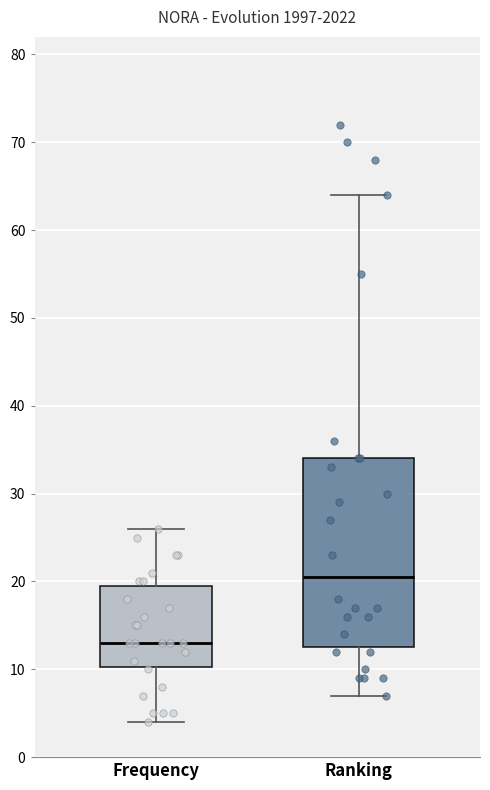

Reading left to right, transcribe this box plot: for each box, give where its median line is, the range the box spans, and where its two whiskers end, as read against the y-axis. The values are not printed on the chart, so give them approximately, as read against the axis.

Frequency: median 13, box 10 to 20, whiskers 4 to 26
Ranking: median 21, box 13 to 34, whiskers 7 to 64